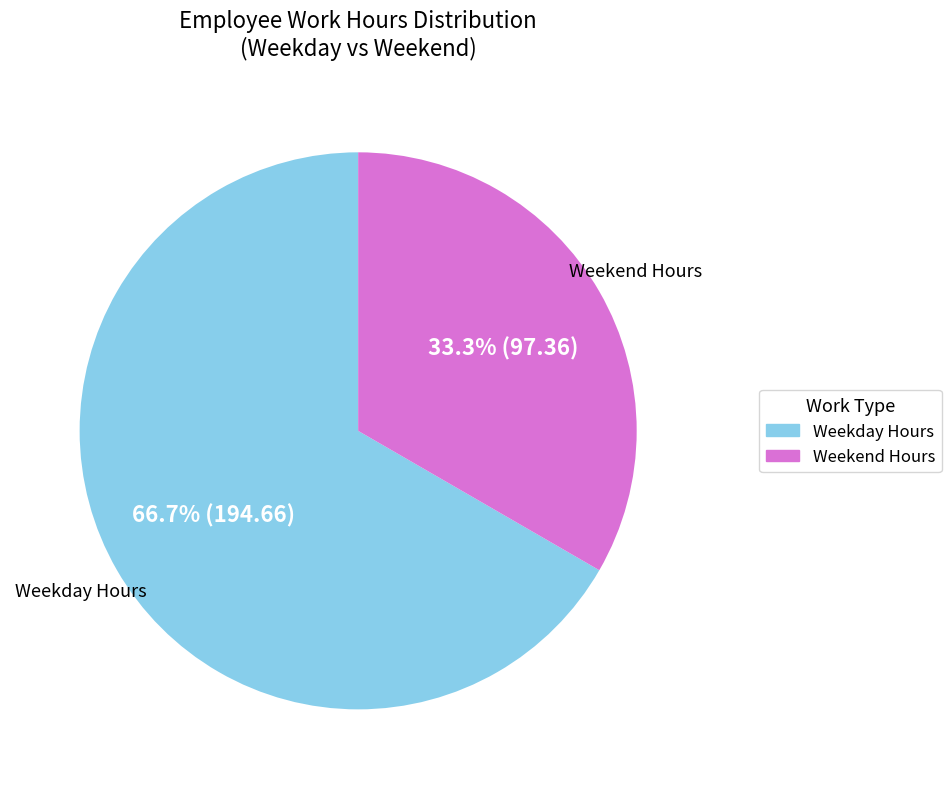

Count the number of slices in the pie.

2